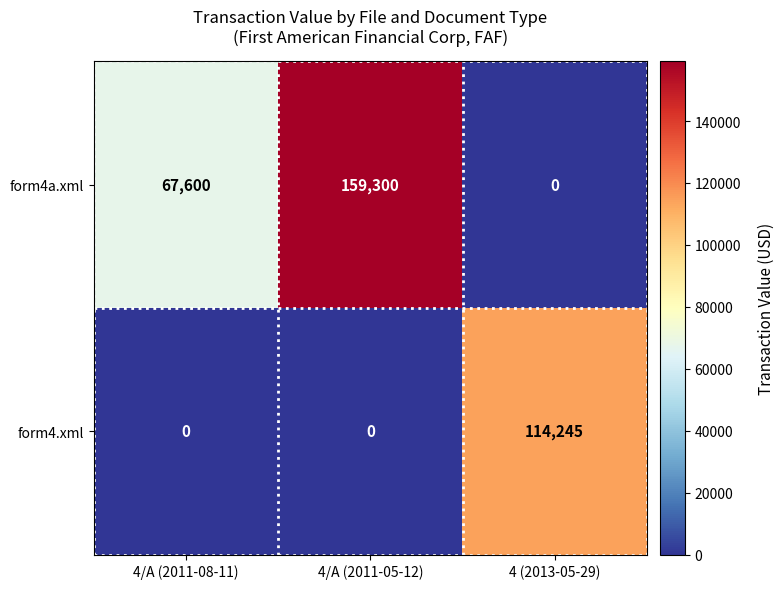

True or false: form4.xml has a value of 0 at 4/A (2011-05-12).

True